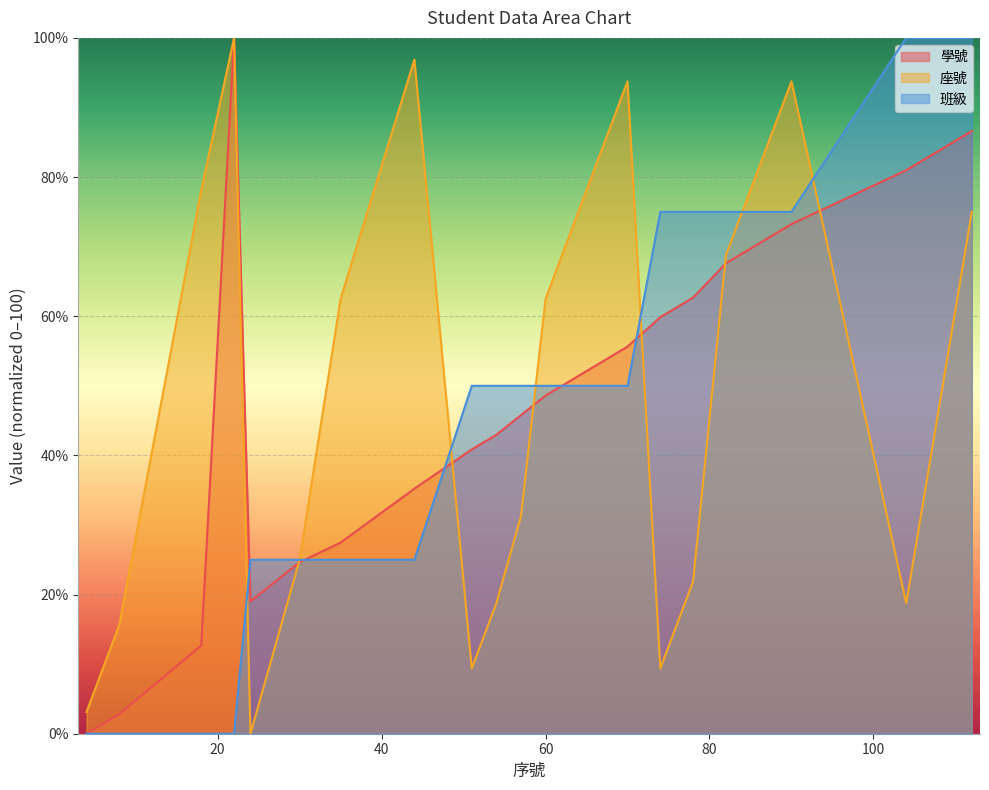

What is the value of the 班級 point at the 16th from the left?

50.0